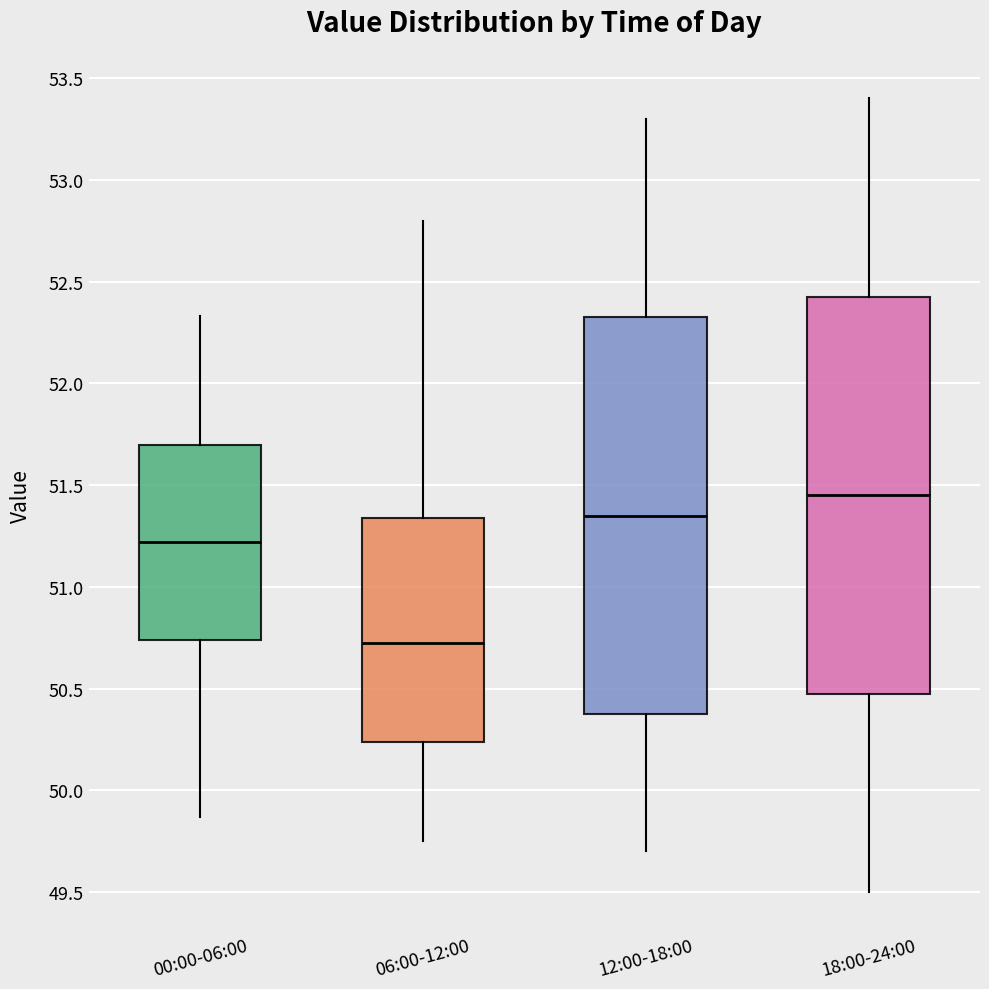

Reading left to right, transcribe this box plot: for each box, give where its median line is, the range the box spans, and where its two whiskers end, as read against the y-axis. The values are not printed on the chart, so give them approximately, as read against the axis.

00:00-06:00: median 51.20, box 50.75 to 51.70, whiskers 49.85 to 52.35
06:00-12:00: median 50.75, box 50.25 to 51.35, whiskers 49.75 to 52.80
12:00-18:00: median 51.35, box 50.40 to 52.35, whiskers 49.70 to 53.30
18:00-24:00: median 51.45, box 50.50 to 52.45, whiskers 49.50 to 53.40